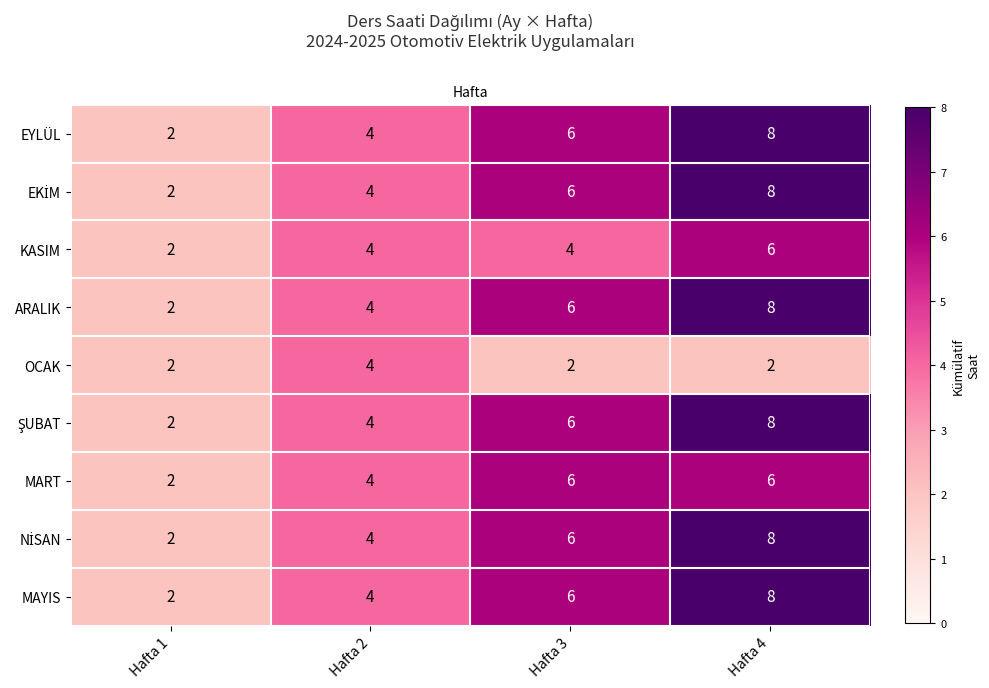

What is the sum of the ARALIK values at Hafta 1 and Hafta 4?

10